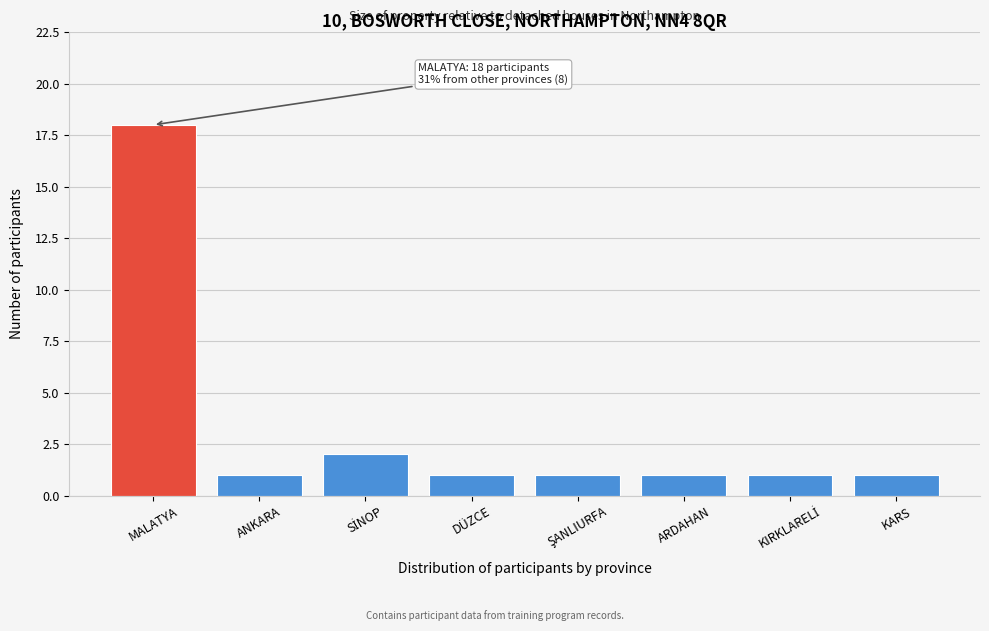

Reading left to right, what are all the values shown in this chart?

18	1	2	1	1	1	1	1